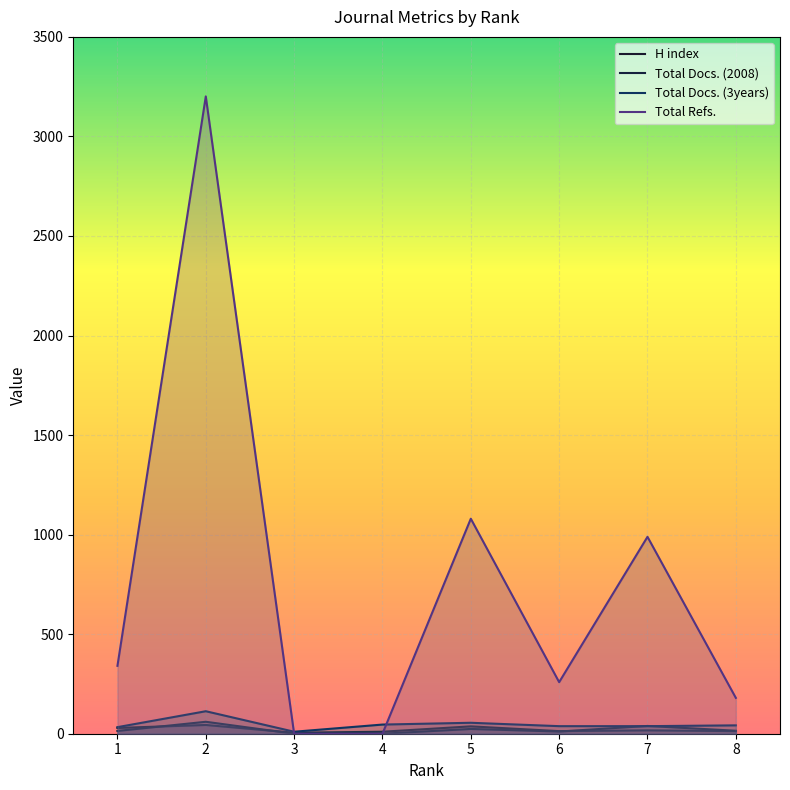

Reading left to right, extract all data points from this chart.

H index: 29	44	5	10	37	13	17	13
Total Docs. (2008): 14	60	0	0	24	11	39	15
Total Docs. (3years): 33	113	10	46	55	38	38	42
Total Refs.: 341	3201	0	0	1080	259	989	180